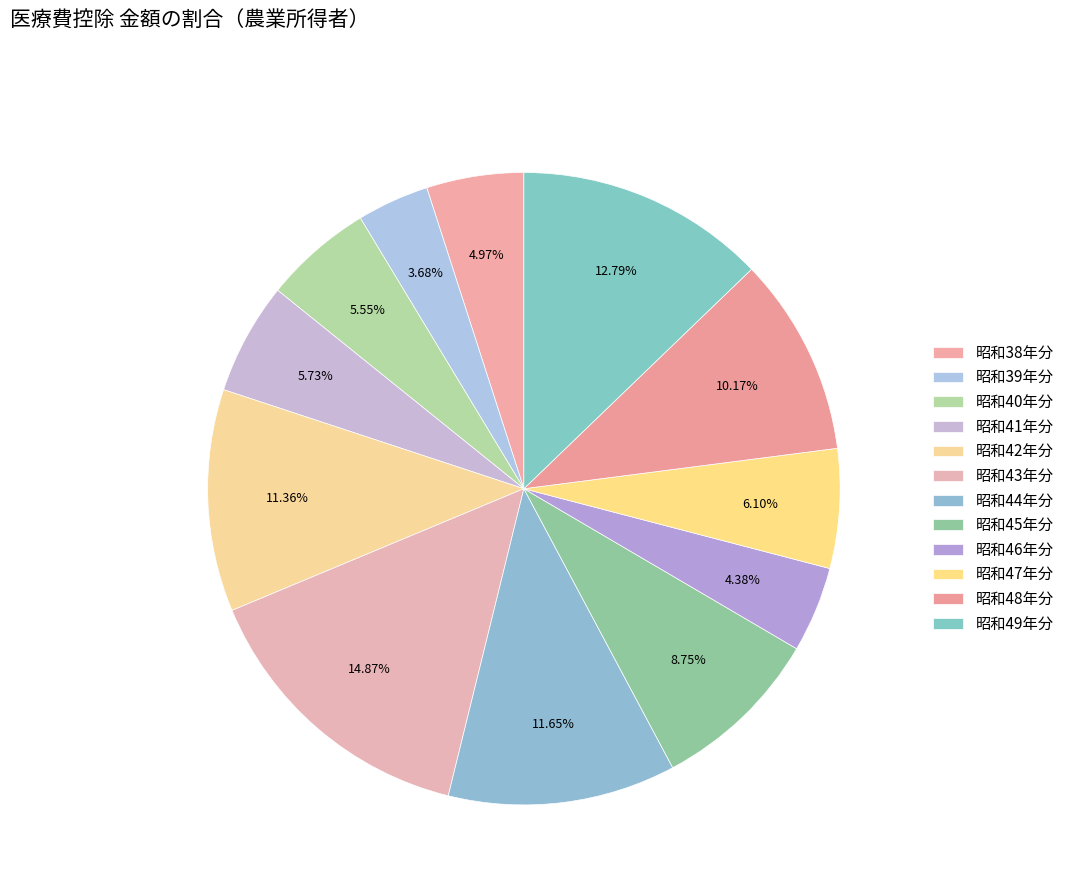

Count the number of slices in the pie.

12